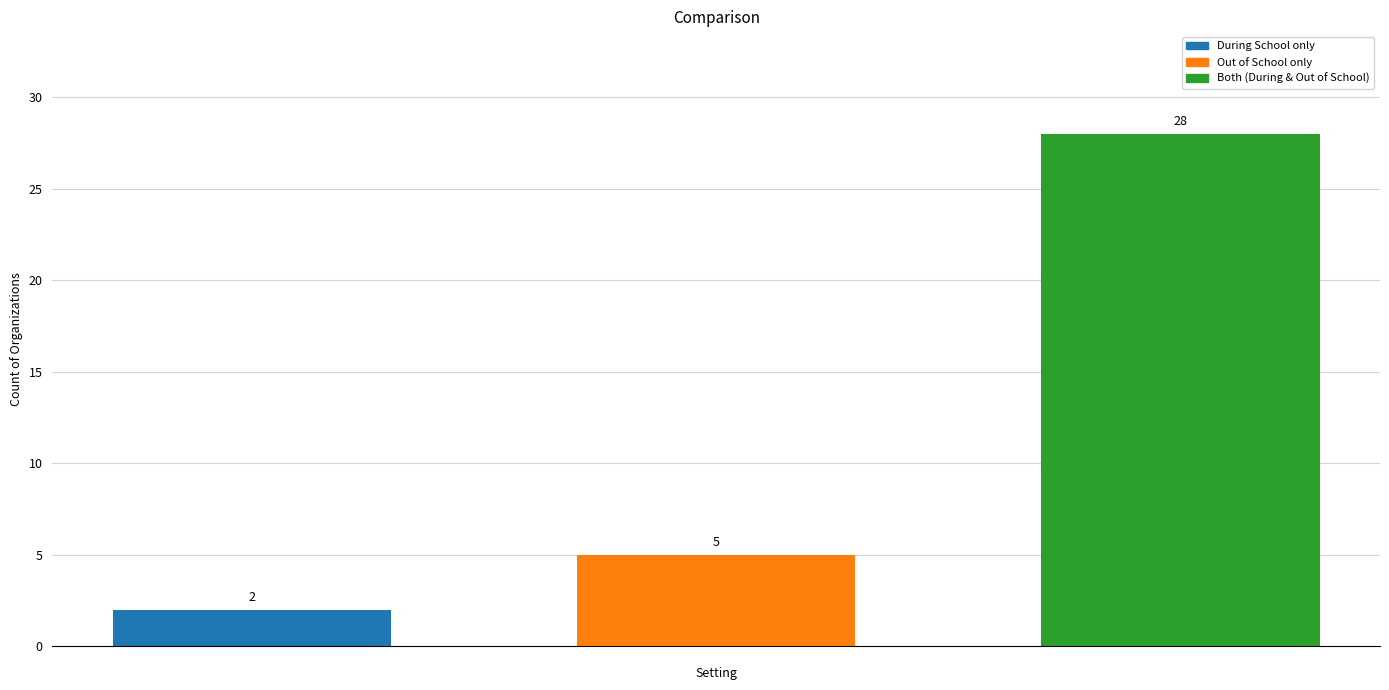

How many bars are there in total?

3